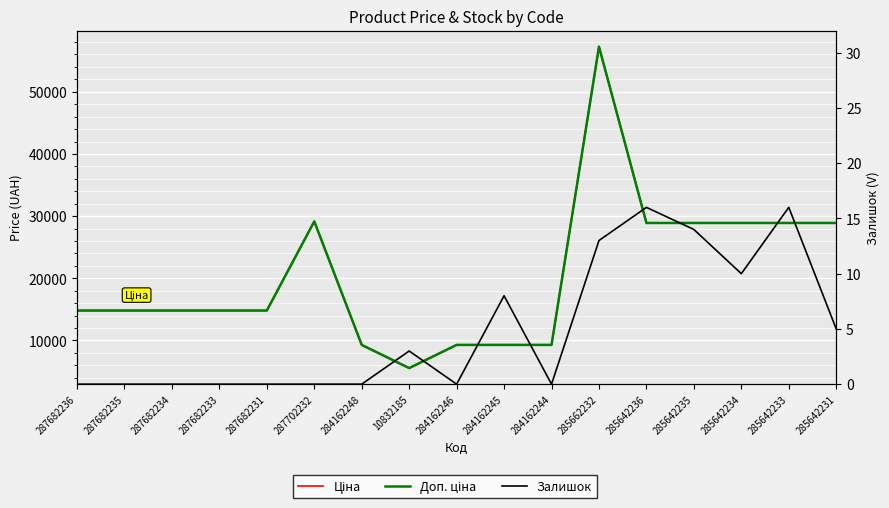

At which category is the sum across all series the highest?

285662232